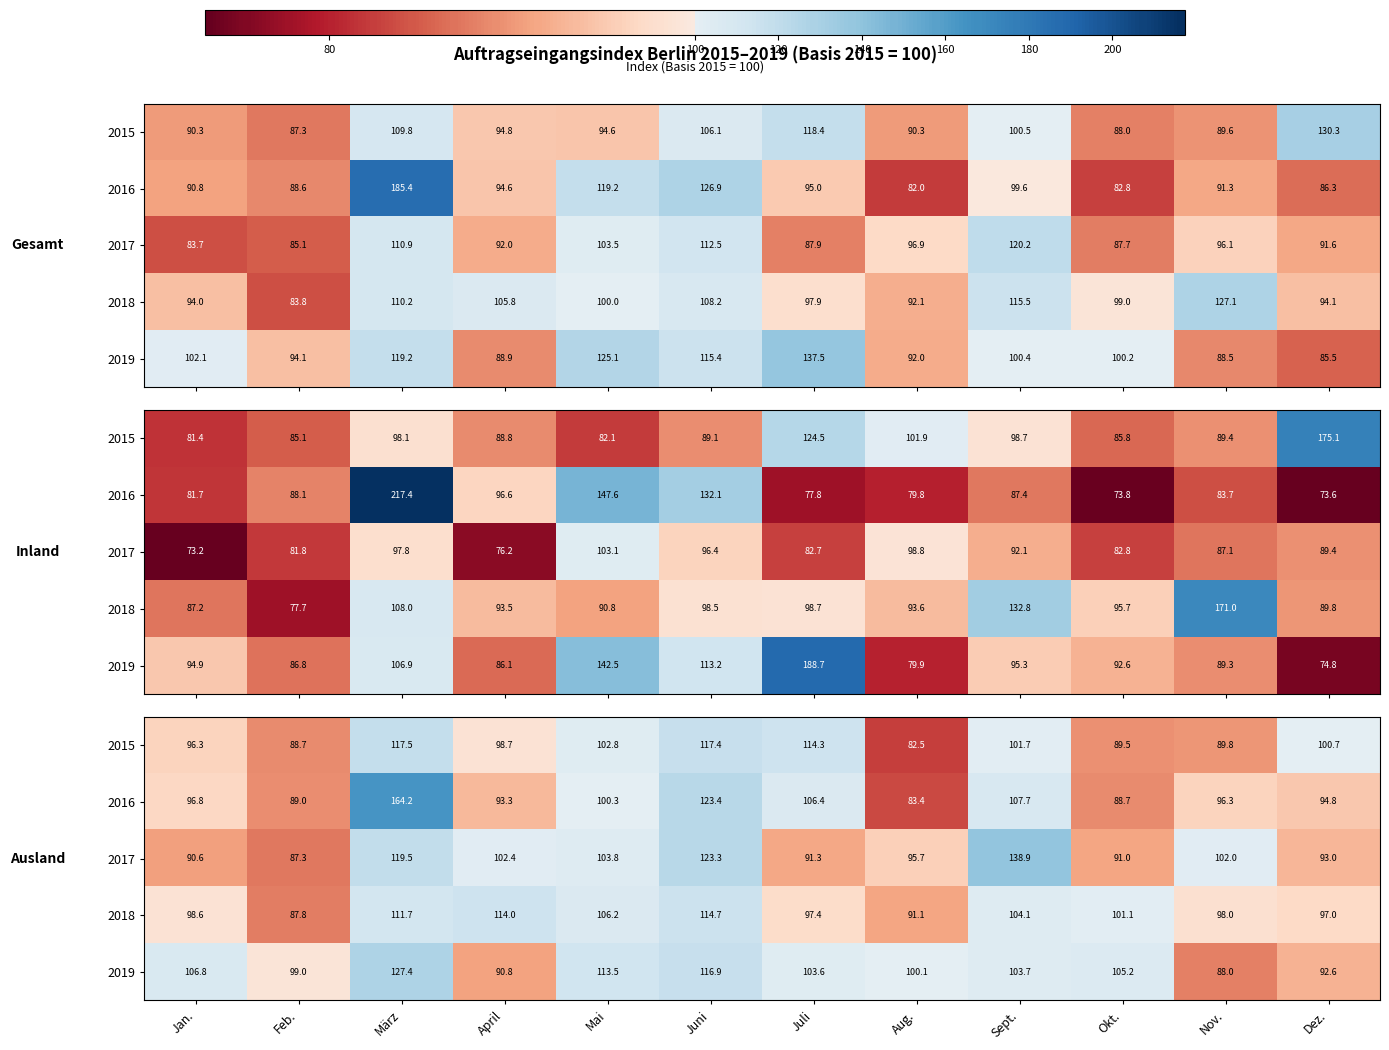

True or false: 2017 has a value of 60.5 at Juni.

False